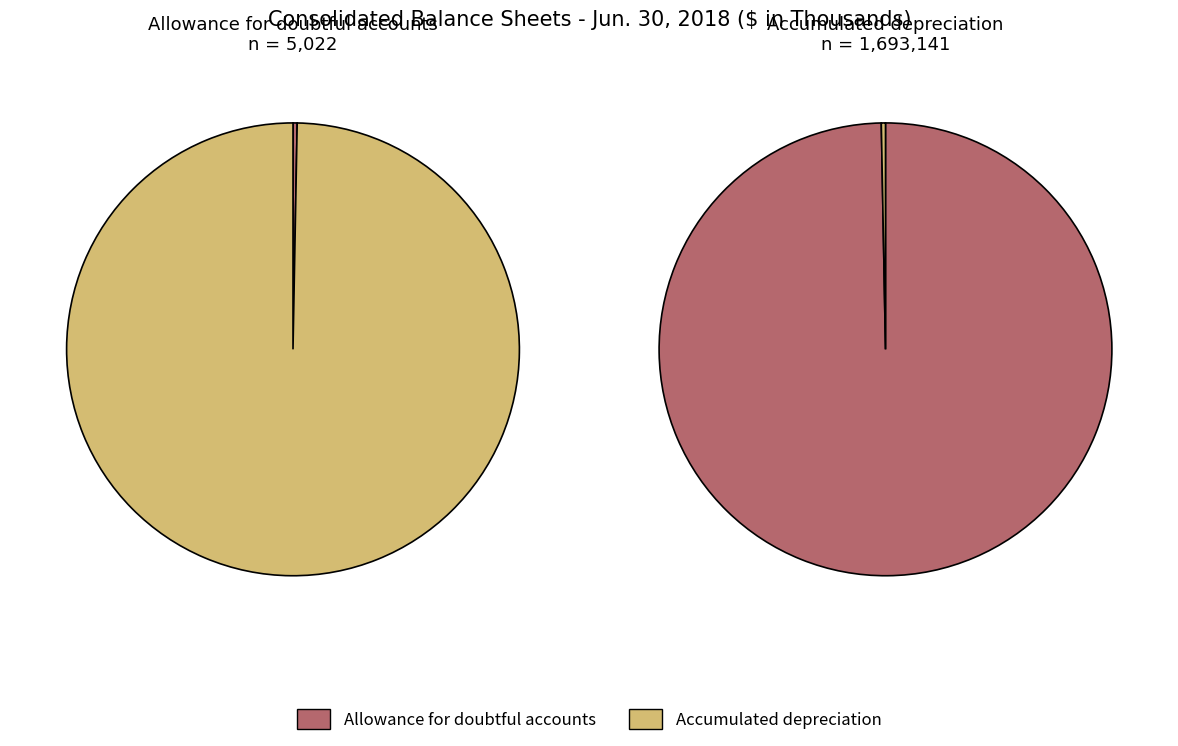

What is the change in value from Allowance for doubtful accounts to Accumulated depreciation of property, plant?

+1688119